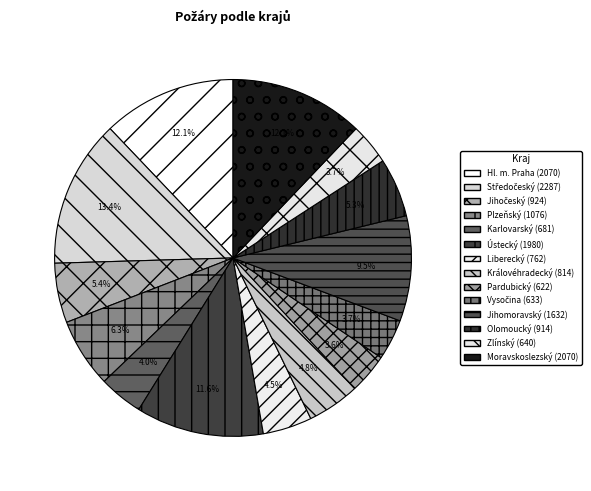

Is it true that Liberecký is 4% of the pie?

True